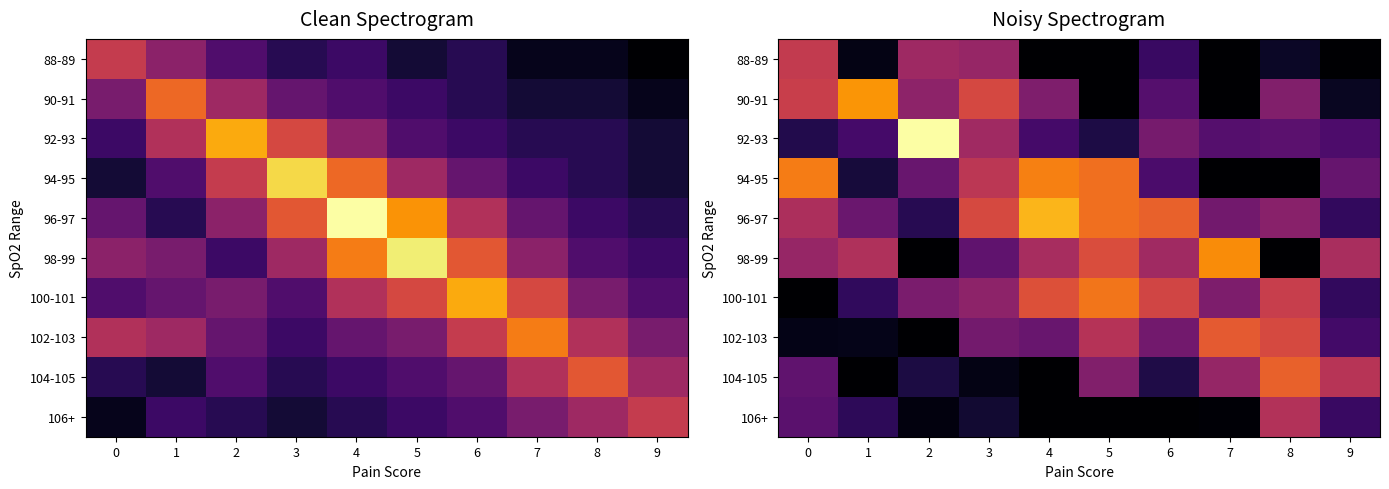

What is the spread (max minus min) of values at 9?

13.4